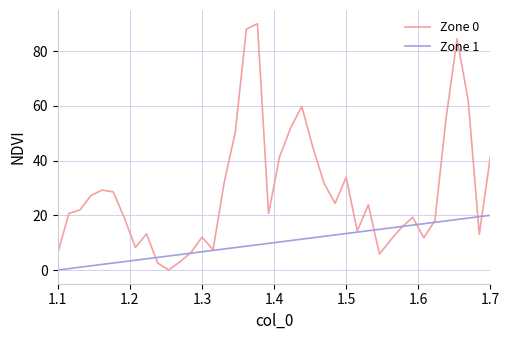

What is the difference between the maximum and minimum values in the Zone 1 series?

20.0